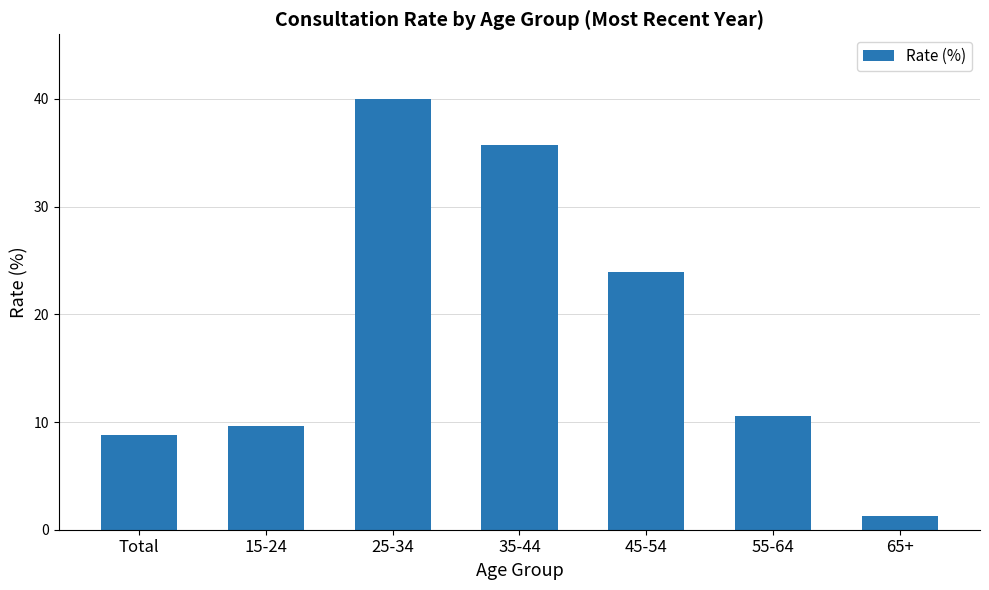

Is it true that the value at Total is 8.8?

True